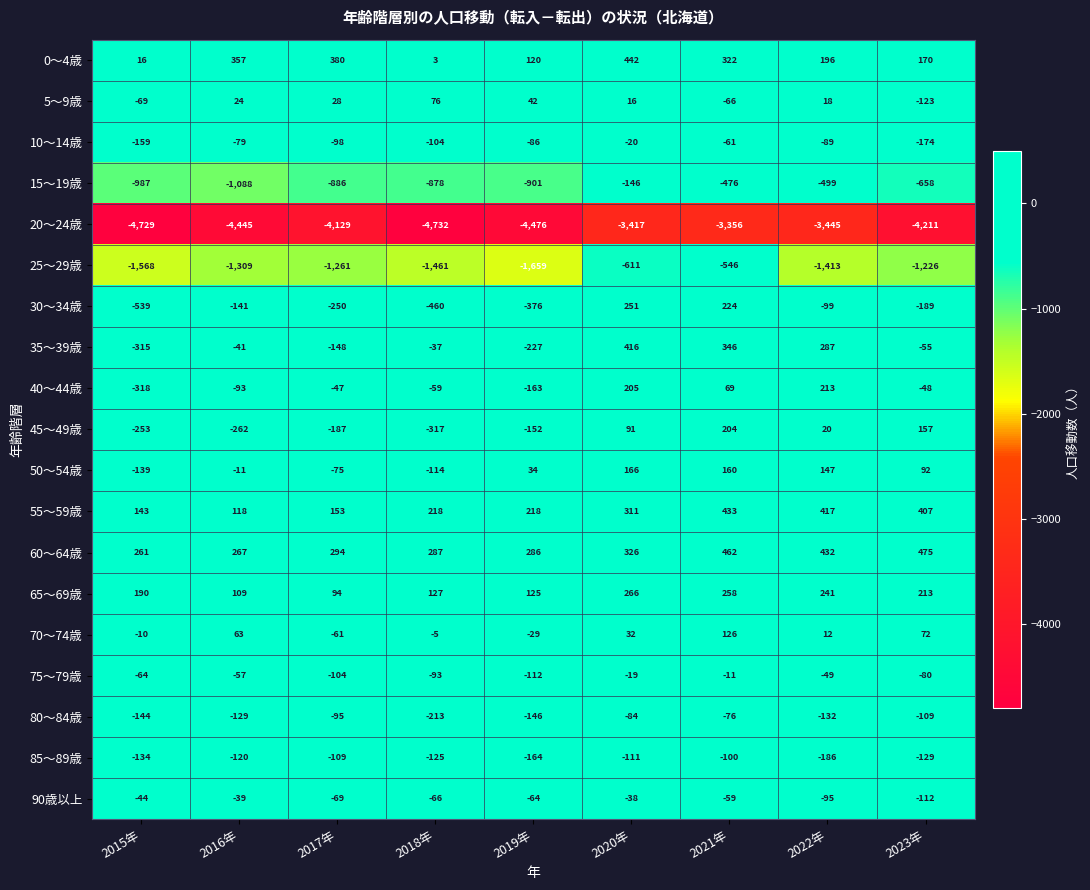

What is the sum of all 70～74歳 values?

200